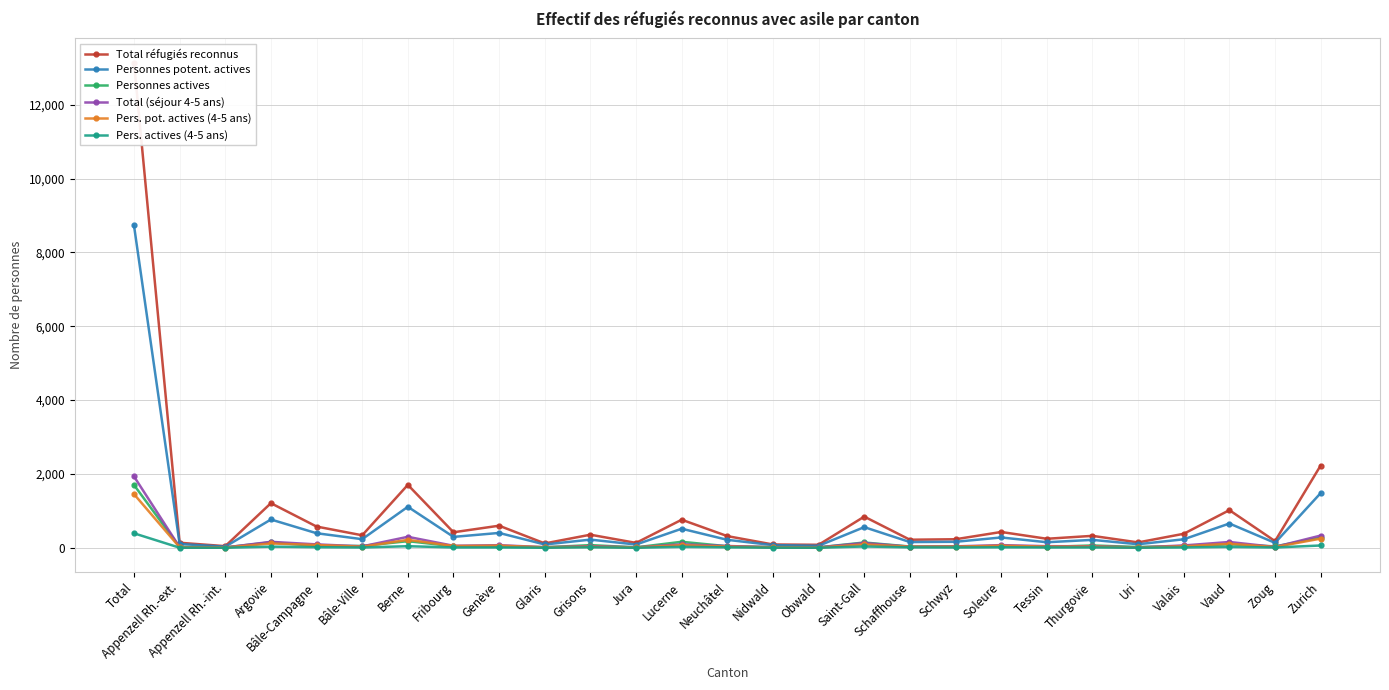

True or false: Personnes potent. actives has more than 1 interior local peaks.

True